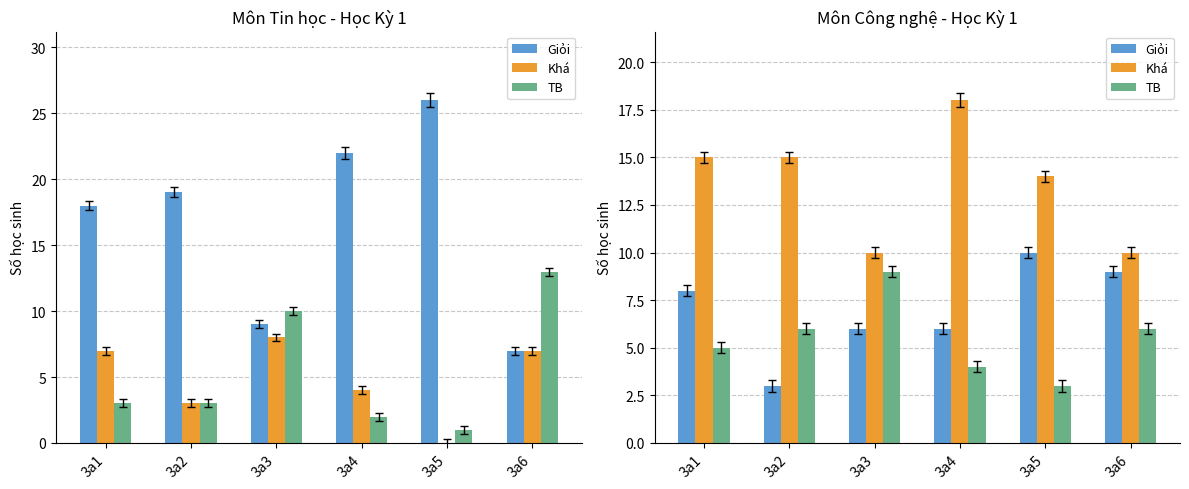

What is the value of the Khá bar at the 3rd from the left?

10